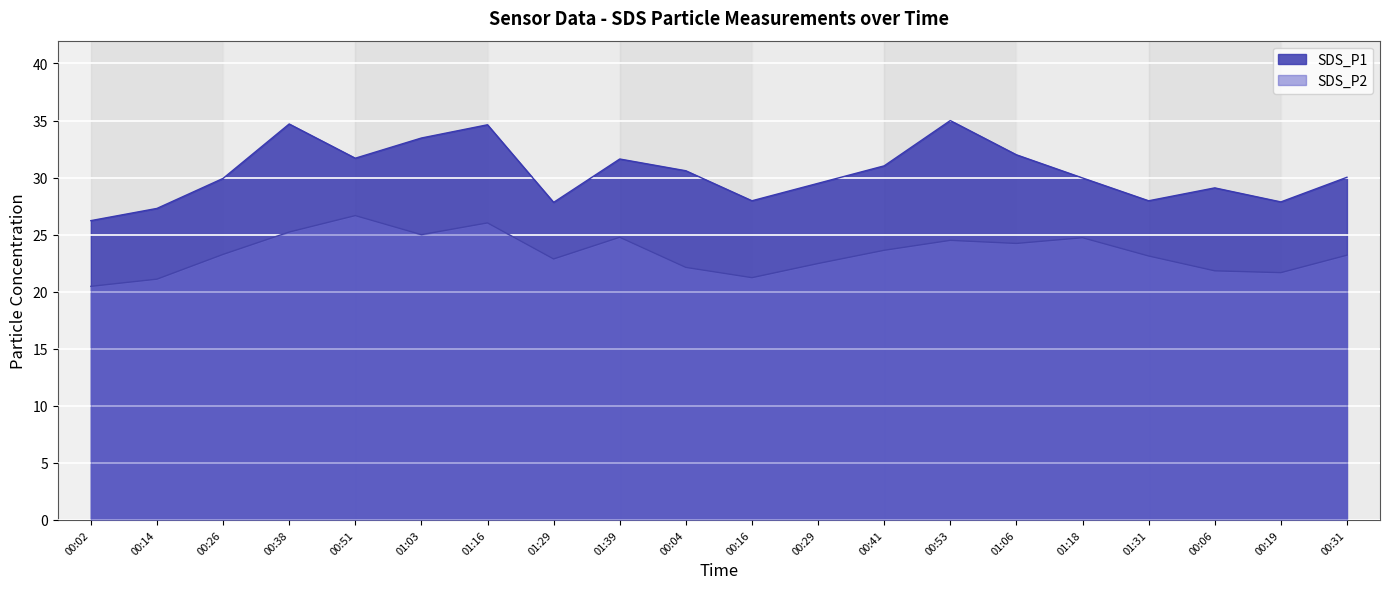

True or false: SDS_P1 and SDS_P2 intersect in this chart.

False